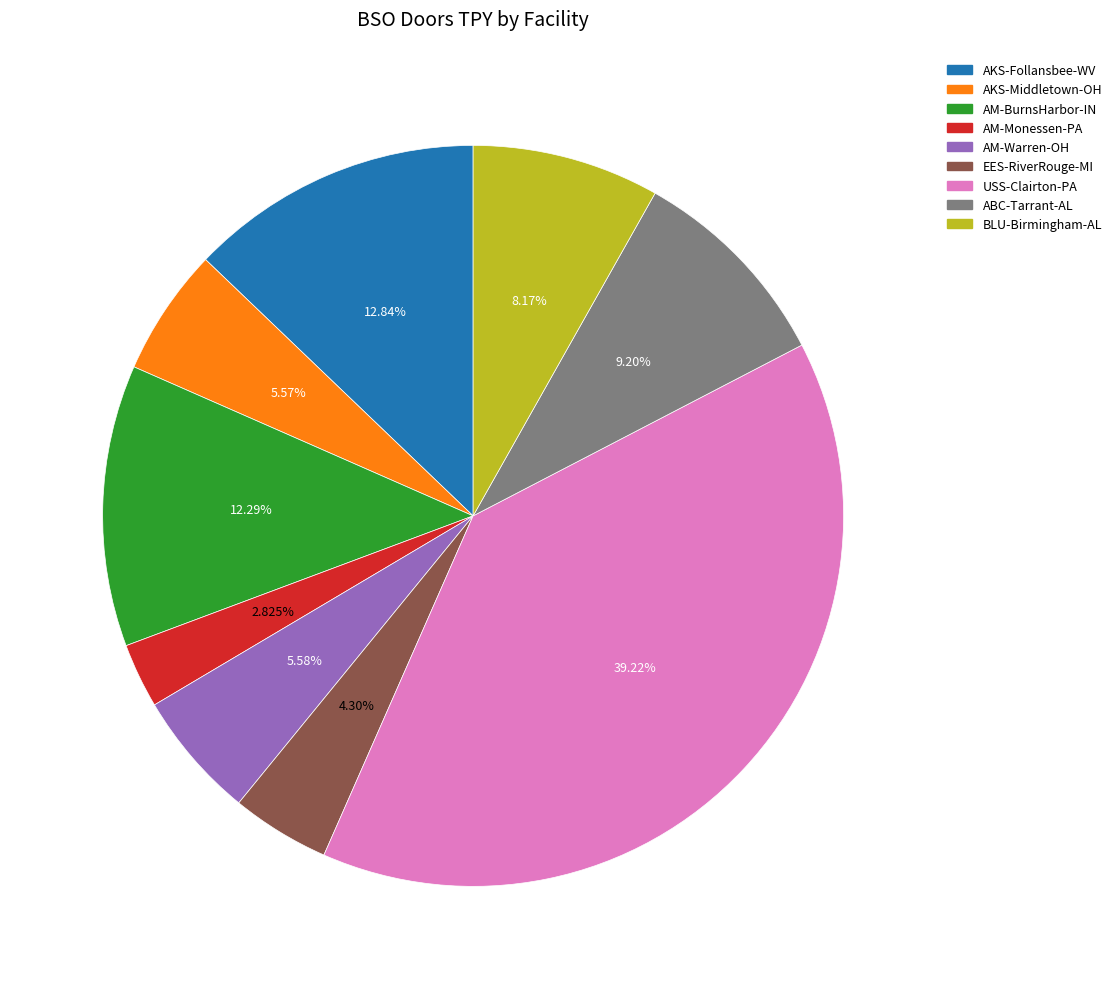

Is the sum of AM-BurnsHarbor-IN and BLU-Birmingham-AL greater than half?

No